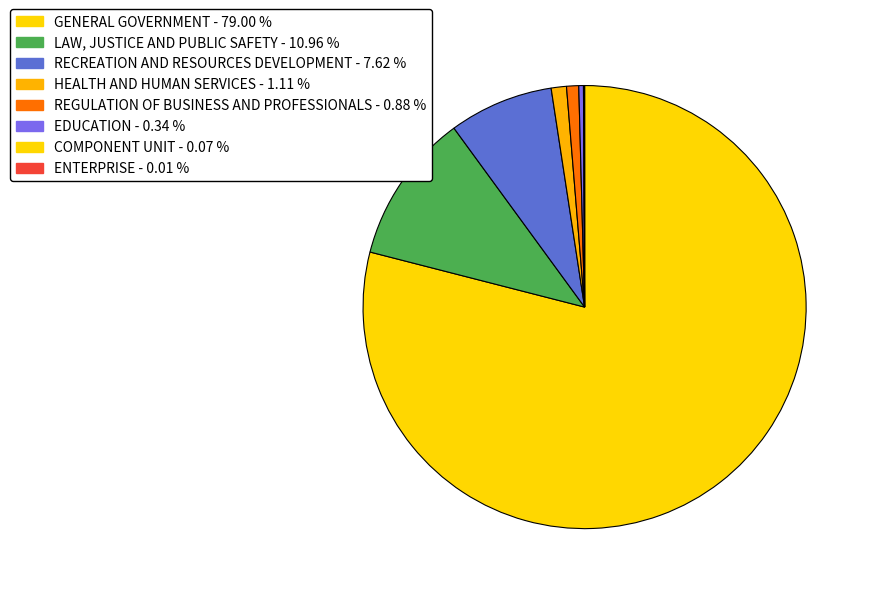

To the nearest percent, what portion does LAW, JUSTICE AND PUBLIC SAFETY represent?

11%